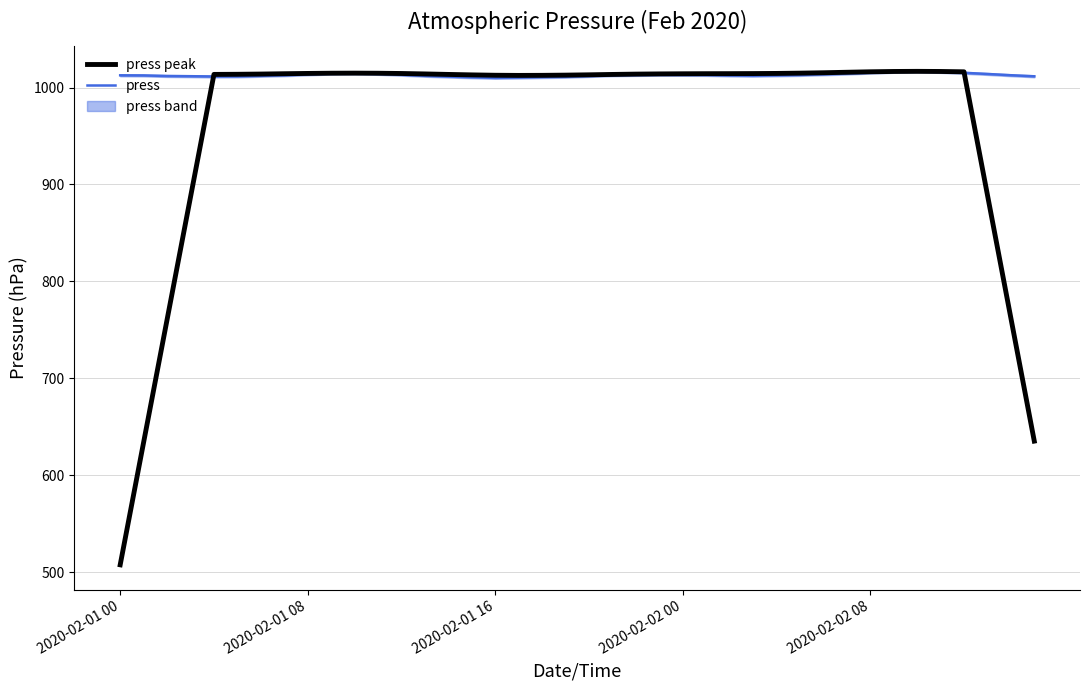

Reading left to right, transcribe all the data shown in this chart.

press: 1012.6	1012.5	1011.9	1011.7	1011.4	1011.5	1012.1	1012.7	1013.6	1014.4	1014.6	1014.1	1013.2	1012.1	1011.3	1010.6	1010.0	1010.3	1010.8	1011.1	1011.9	1012.7	1013.0	1013.2	1013.1	1013.0	1012.5	1012.2	1012.6	1013.0	1013.7	1014.4	1015.4	1016.2	1016.6	1016.1	1015.2	1014.0	1012.7	1011.6
press_peak: 507.6	634.0	760.4	887.0	1013.5	1013.7	1013.9	1014.2	1014.6	1014.8	1014.9	1014.8	1014.5	1014.0	1013.5	1013.1	1012.7	1012.5	1012.6	1012.8	1013.1	1013.5	1013.9	1014.1	1014.2	1014.3	1014.3	1014.4	1014.6	1014.8	1015.2	1015.8	1016.3	1016.6	1016.7	1016.6	1016.2	889.3	762.3	635.2